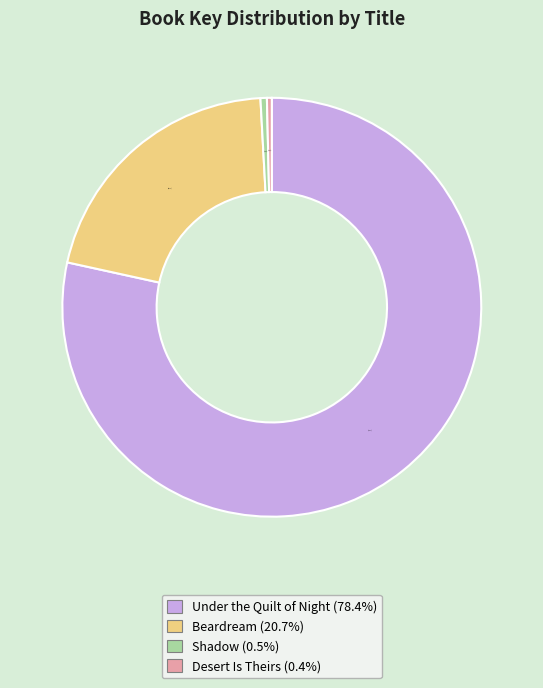

What portion of the pie excludes Beardream?

79.3%